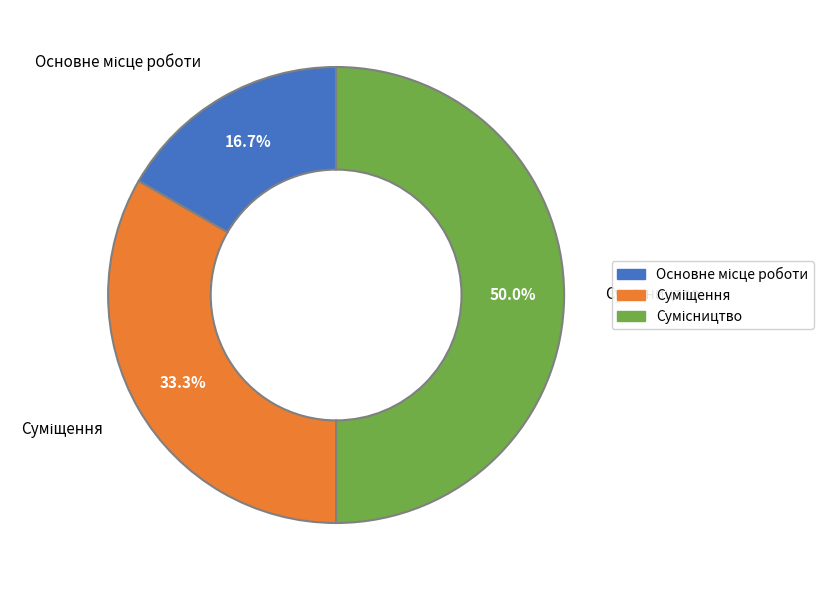

Does any single category account for the majority?

No